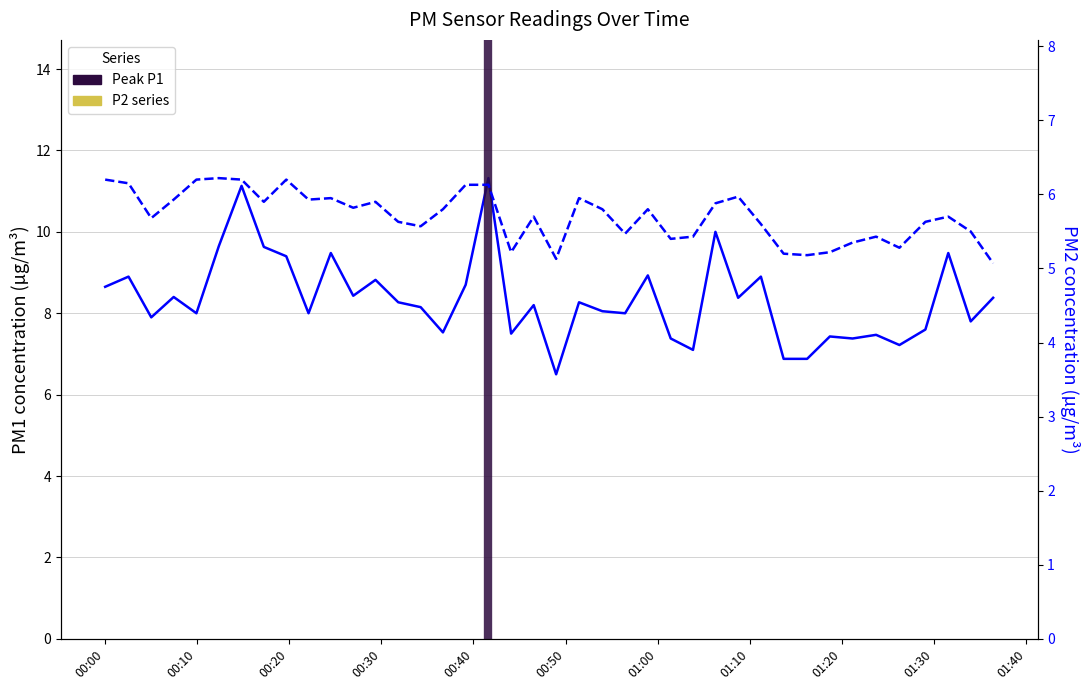

Is the value of P2 at 2022-08-21T00:31:51 greater than the value of P1 at 2022-08-21T00:09:57?

No